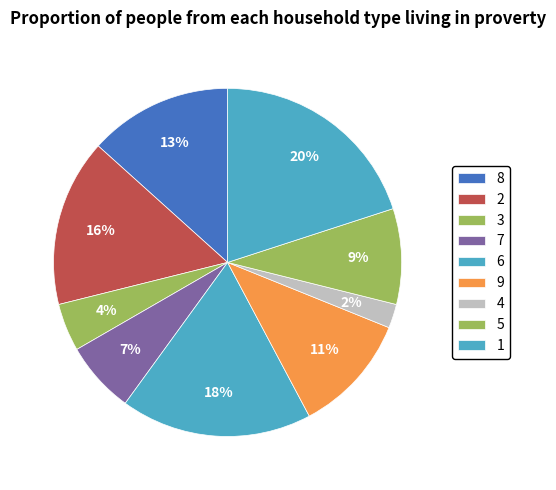

How many slices are in this pie chart?

9